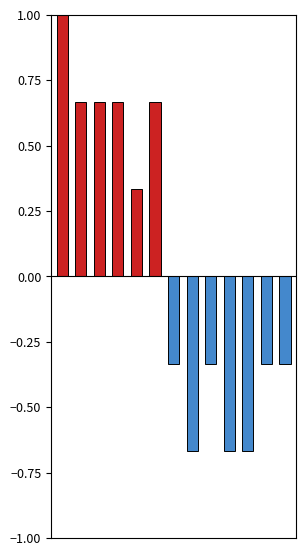

Reading left to right, extract all data points from this chart.

辅导员（男）: 1.0	0.7	0.7	0.7	0.3	0.7	0.0	0.0	0.0	0.0	0.0	0.0	0.0
辅导员（女）: 0.0	0.0	0.0	0.0	0.0	0.0	-0.3	-0.7	-0.3	-0.7	-0.7	-0.3	-0.3